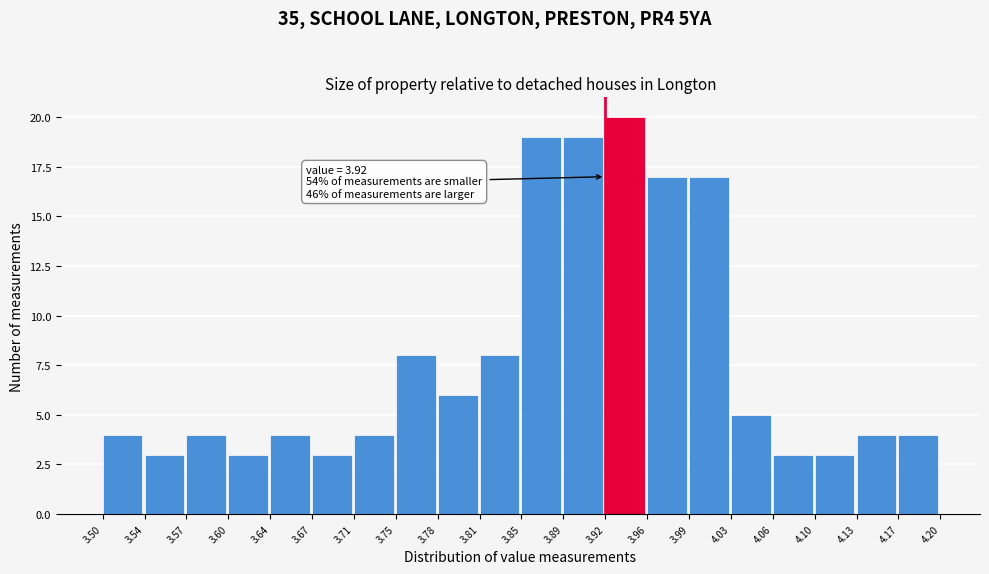

Over which range of the x-axis is the bar tallest?

3.92 to 3.96